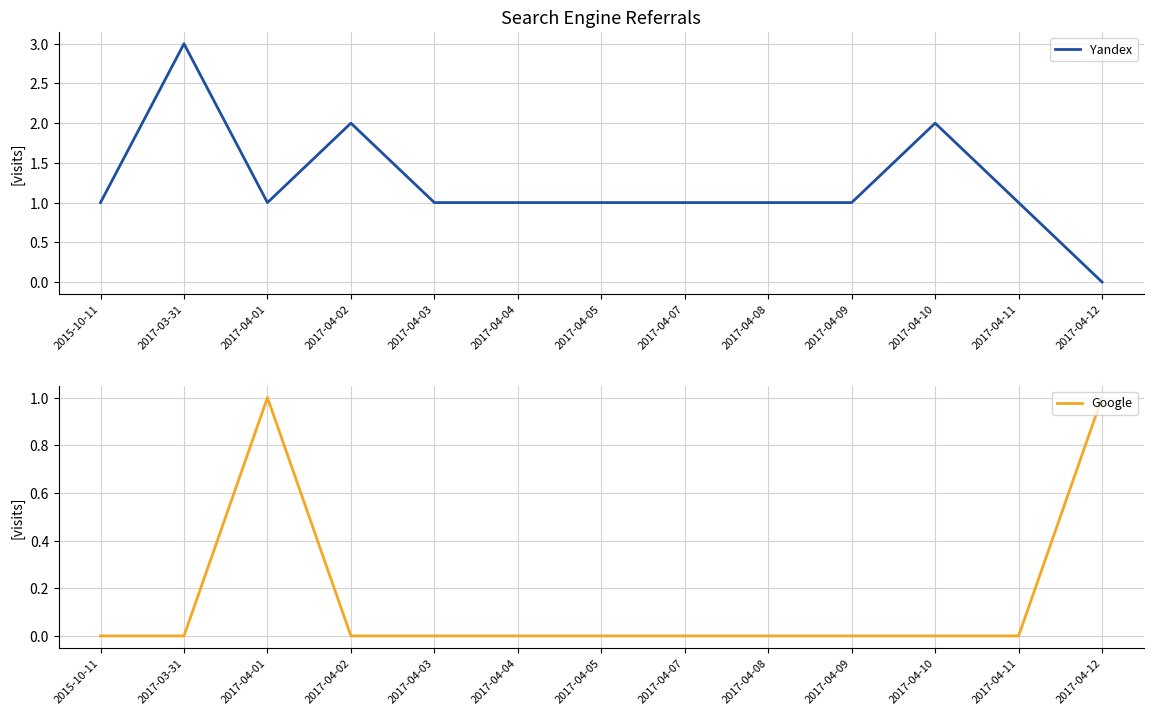

How many data points in Yandex are above 1?

3